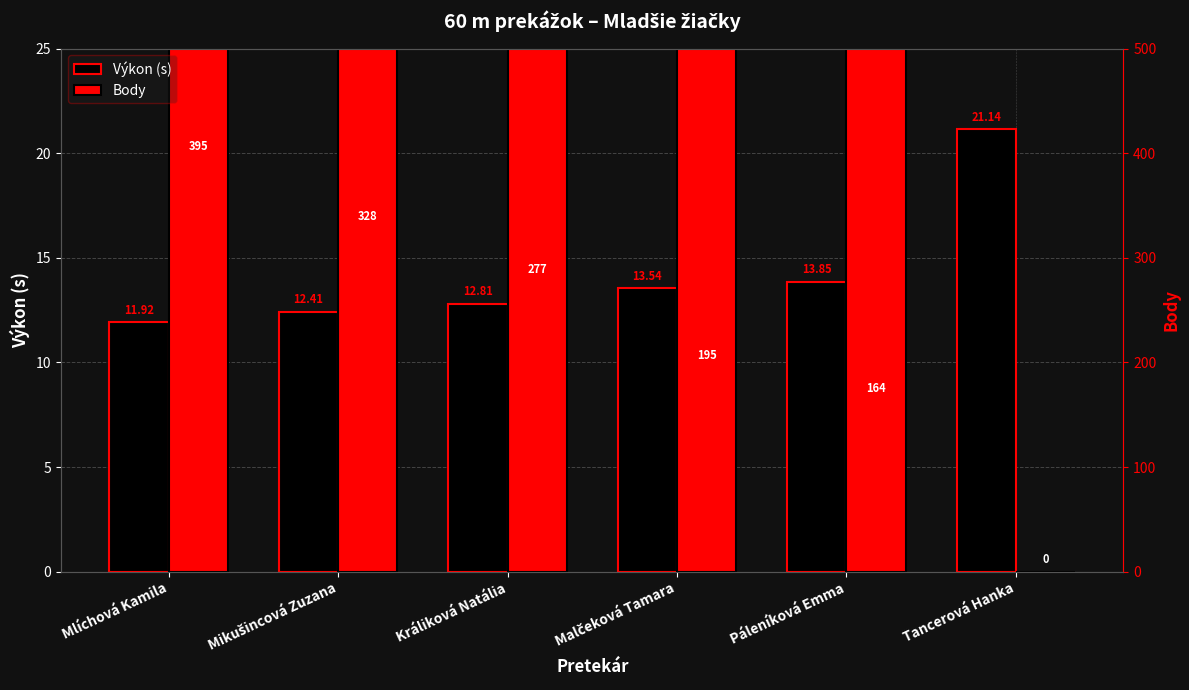

Which label corresponds to the largest value in the chart?

Mlíchová Kamila